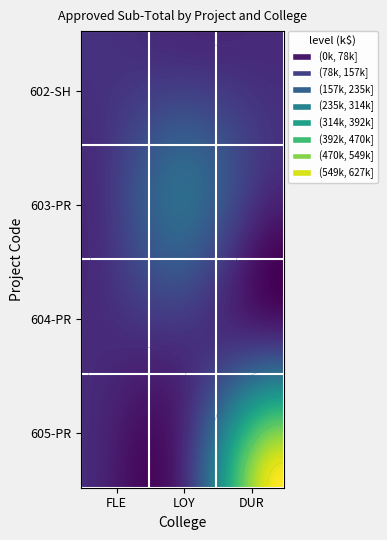

How many series are shown in this chart?

4